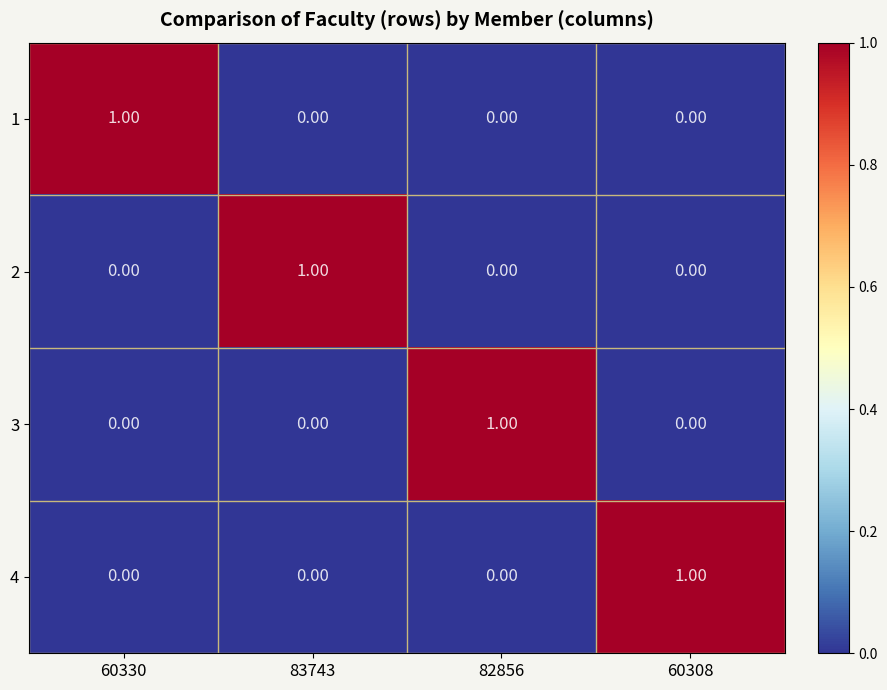

What is the greatest value displayed?

1